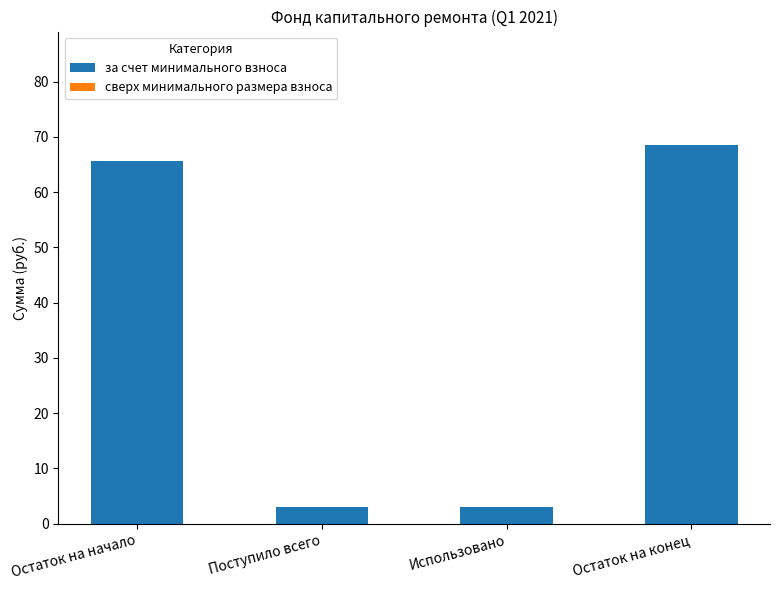

Reading left to right, what are all the values shown in this chart?

Остаток на начало=65.6	Поступило всего=2.9	Использовано=2.9	Остаток на конец=68.5